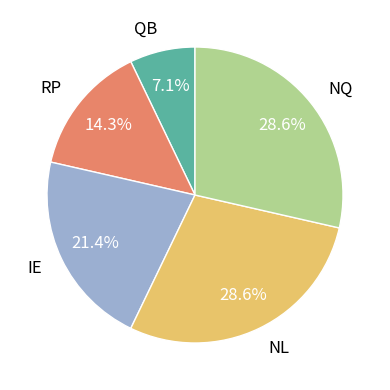

What is the ratio of the value at NQ to the value at RP?

2.0